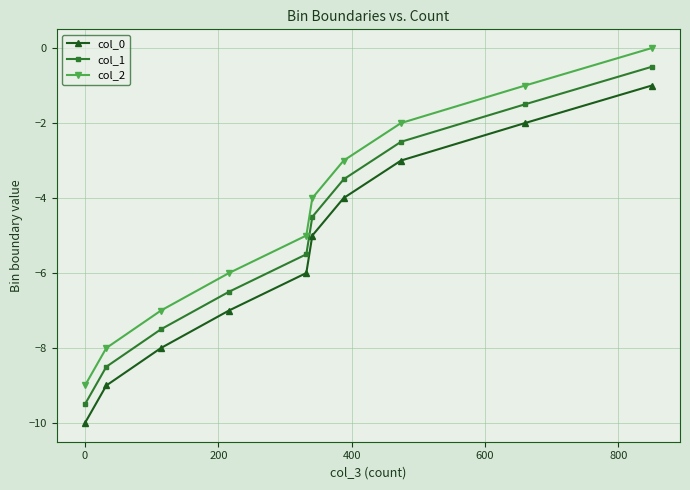

Reading left to right, list all the values displayed in this chart.

col_0: -10.0	-9.0	-8.0	-7.0	-6.0	-5.0	-4.0	-3.0	-2.0	-1.0
col_1: -9.5	-8.5	-7.5	-6.5	-5.5	-4.5	-3.5	-2.5	-1.5	-0.5
col_2: -9.0	-8.0	-7.0	-6.0	-5.0	-4.0	-3.0	-2.0	-1.0	0.0